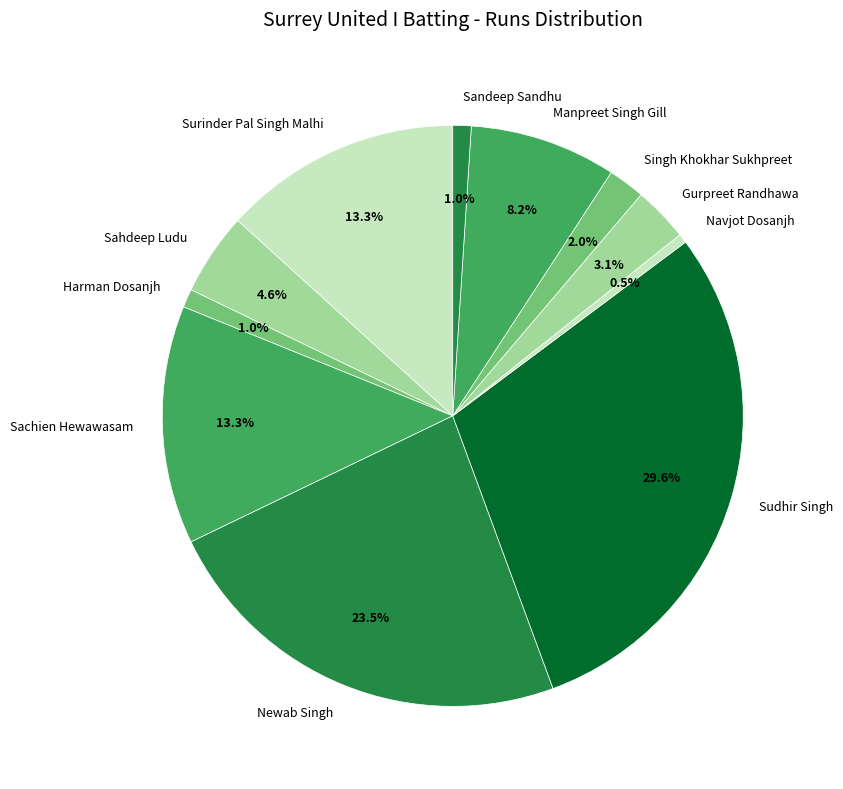

Count the number of slices in the pie.

11